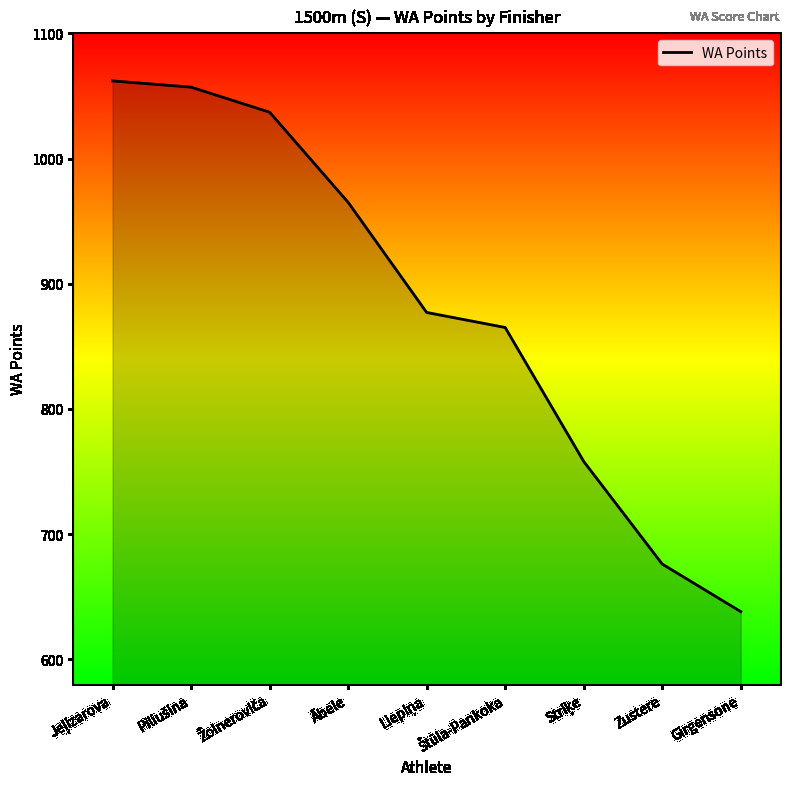

What is the maximum value shown in the chart?

1062